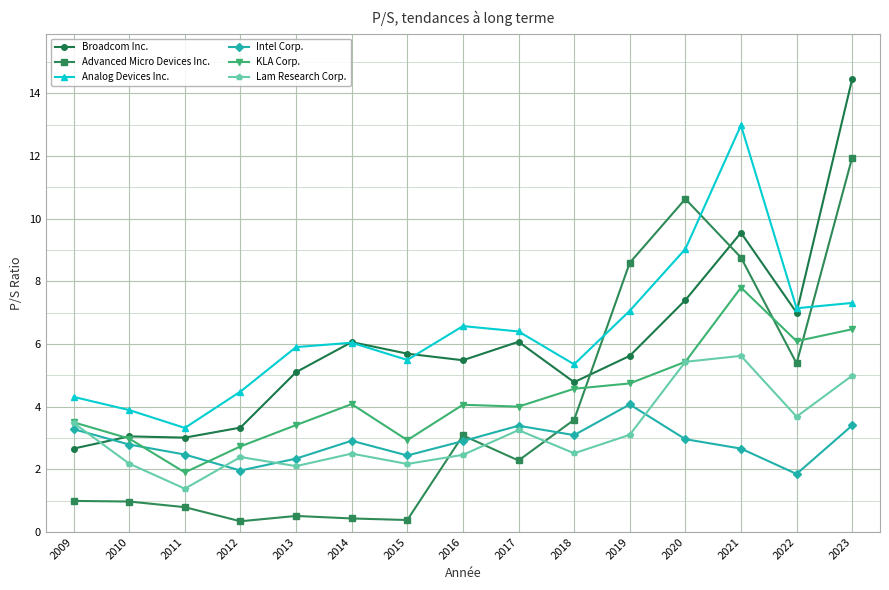

How many lines are shown in the chart?

6